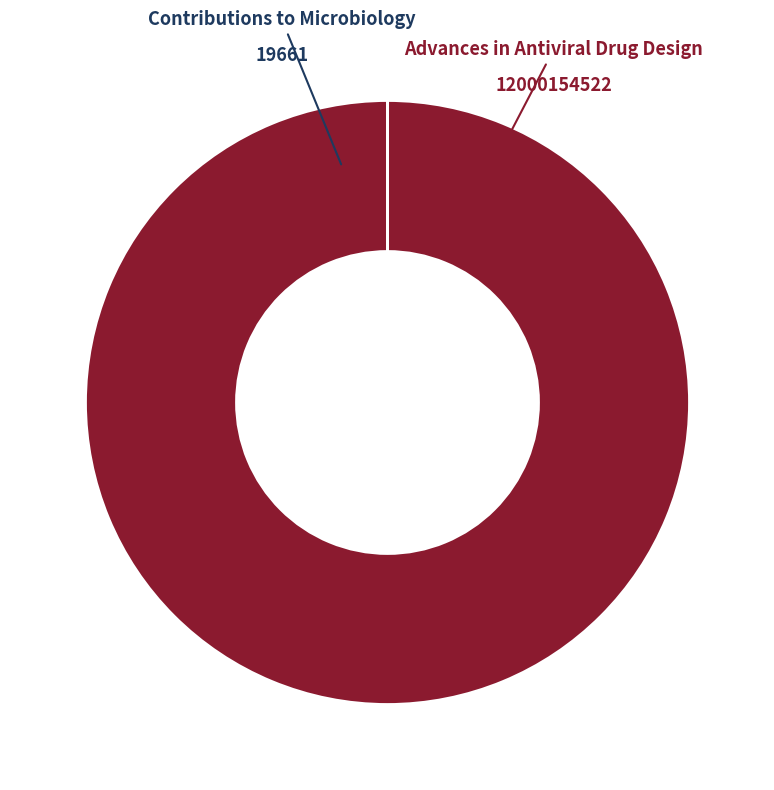

Which category has the biggest portion of the pie?

Advances in Antiviral Drug Design